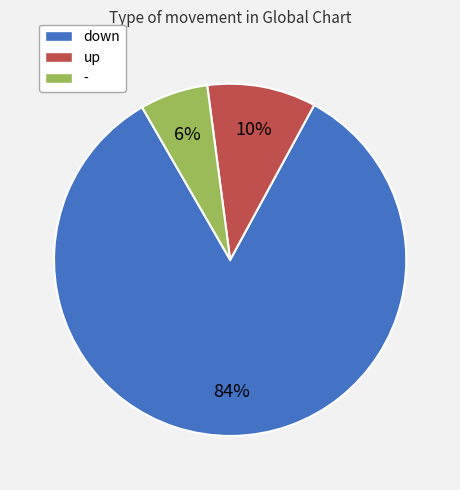

To the nearest percent, what percentage of the pie is down?

84%